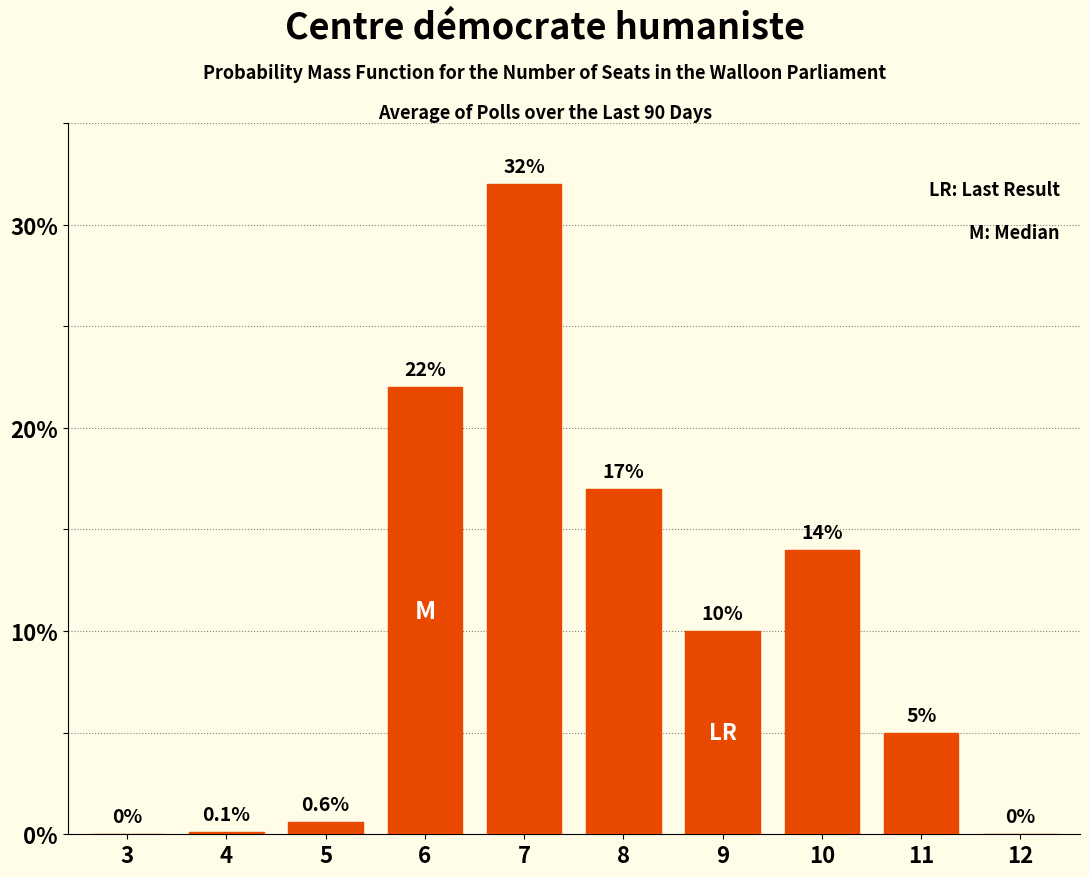

Reading right to left, extract all data points from this chart.

12=0.0	11=5.0	10=14.0	9=10.0	8=17.0	7=32.0	6=22.0	5=0.6	4=0.1	3=0.0